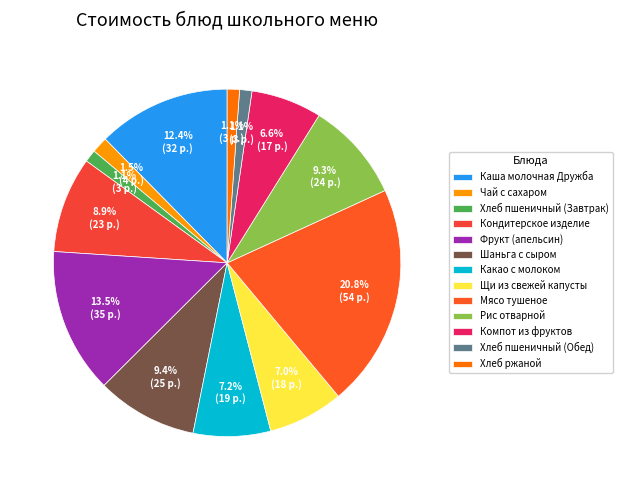

Is there a majority slice in this chart?

No